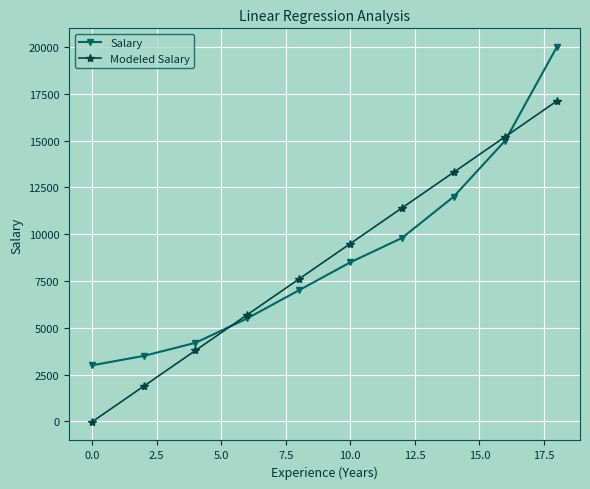

What is the greatest value displayed?

20000.0